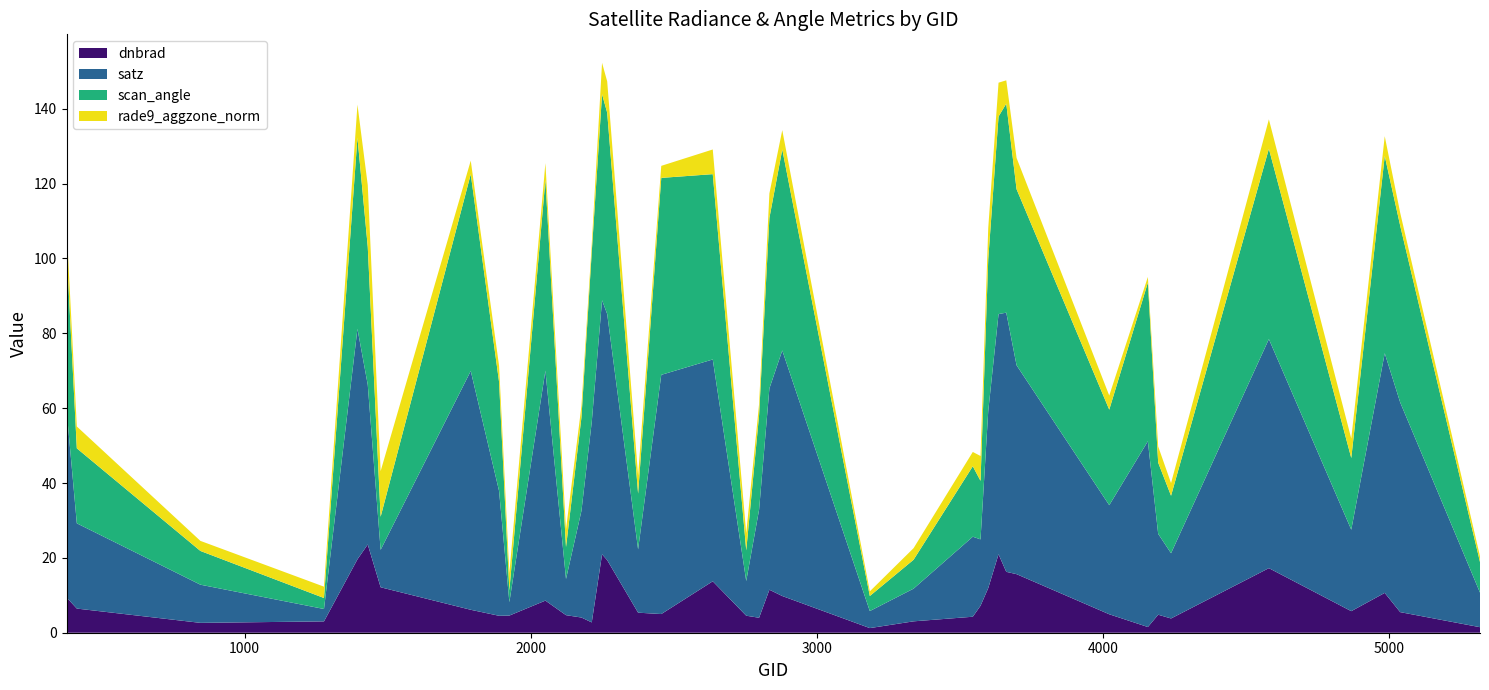

Reading left to right, transcribe all the data shown in this chart.

dnbrad: 9.4	6.5	2.6	3.0	19.6	23.6	12.1	6.1	4.5	4.6	8.6	4.7	4.1	2.8	20.9	19.4	5.4	5.0	13.7	4.5	4.0	11.5	9.8	1.2	3.0	4.3	7.2	11.9	21.0	16.3	15.6	4.9	1.5	4.8	3.8	17.3	5.8	10.6	5.5	1.5
satz: 50.3	22.8	10.2	3.3	61.6	42.7	10.0	63.8	33.4	3.6	61.4	9.7	28.5	53.6	67.9	65.8	16.9	63.9	59.3	9.3	28.9	53.8	65.6	4.5	8.7	21.4	17.7	47.3	64.2	69.3	55.8	29.1	49.6	21.6	17.4	61.2	21.8	64.0	56.0	9.2
scan_angle: 42.9	20.0	9.0	2.9	51.1	36.9	8.8	52.6	29.1	3.2	51.0	8.5	25.0	45.4	55.1	53.8	14.9	52.6	49.5	8.2	25.3	45.6	53.7	4.0	7.7	18.8	15.6	40.6	52.8	55.8	47.1	25.5	42.4	19.0	15.4	50.8	19.2	52.7	47.2	8.2
rade9_aggzone_norm: 6.0	5.8	2.7	3.0	8.8	16.5	12.2	3.6	4.3	4.6	4.4	4.7	3.0	2.1	8.4	8.4	4.9	3.2	6.6	4.6	3.0	6.5	5.2	1.2	3.1	3.8	6.6	8.3	9.0	6.2	8.4	3.8	1.5	4.3	3.4	7.9	5.2	5.3	3.4	1.5